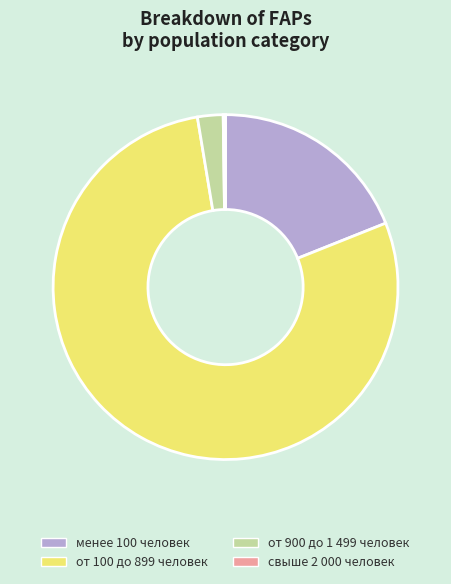

Does any single category account for the majority?

Yes